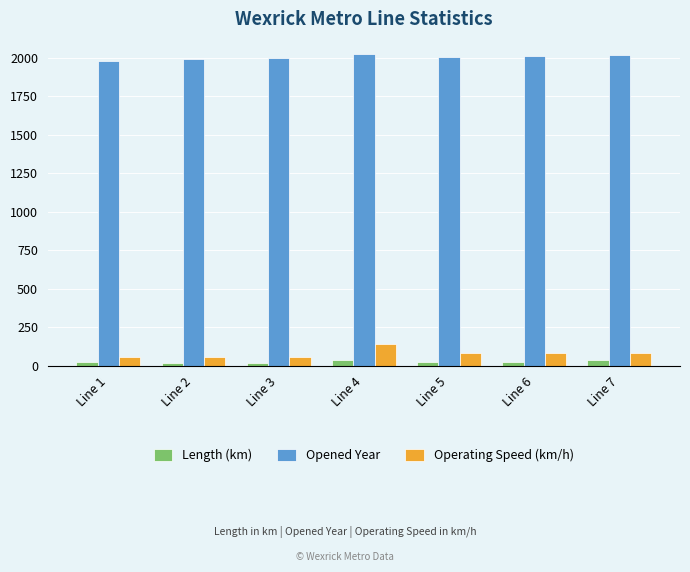

How many groups of bars are there?

7